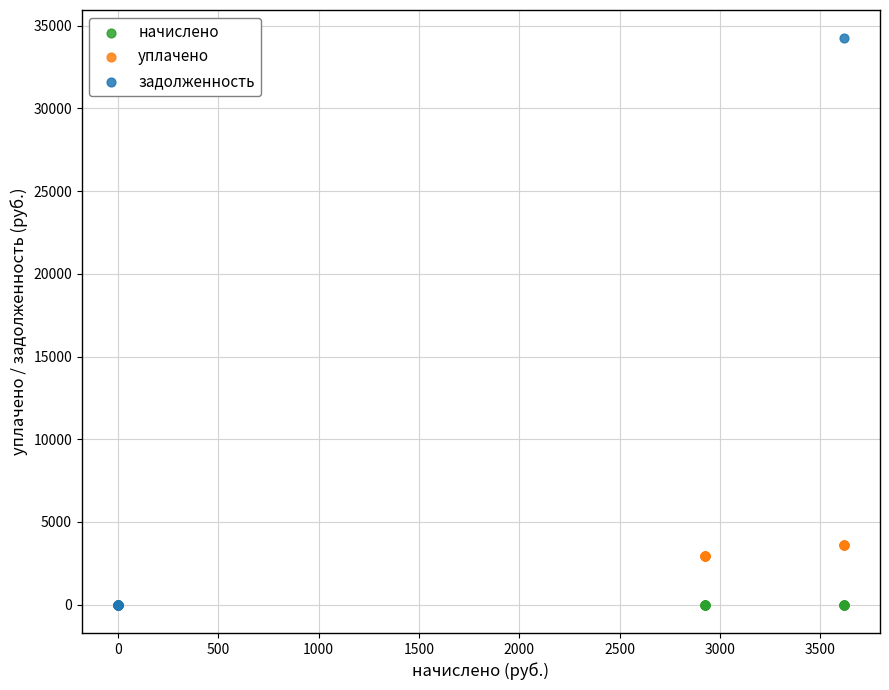

Which series reaches the maximum Y coordinate?

задолженность